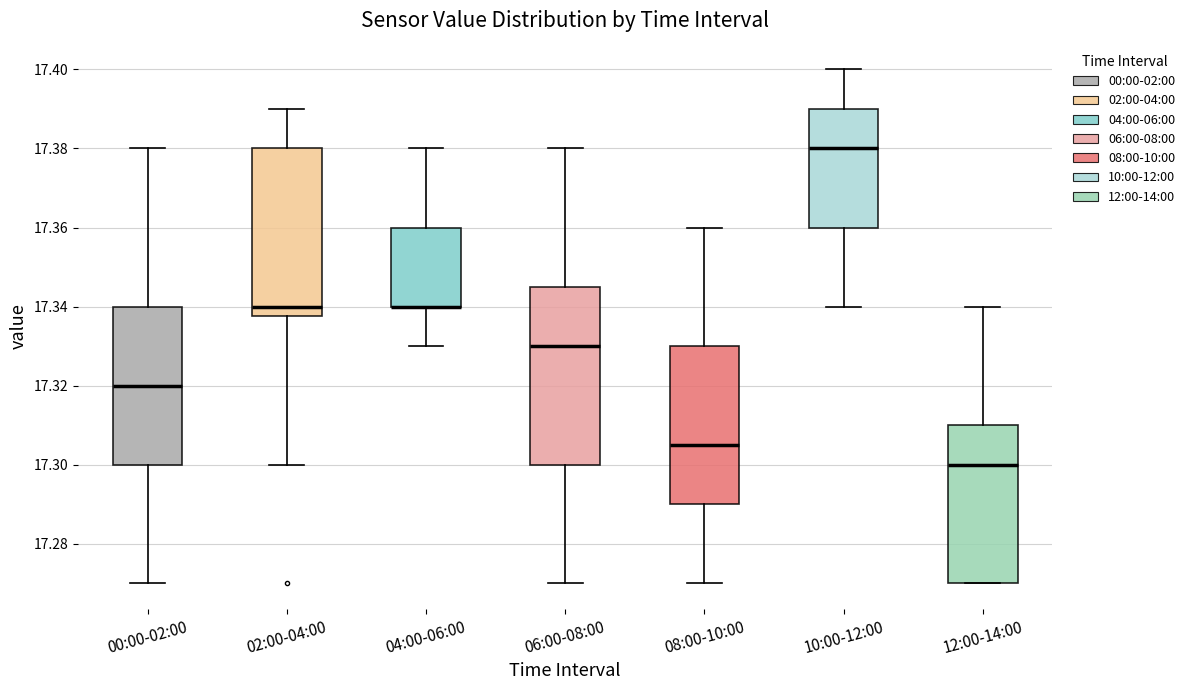

Comparing the boxes themselves (not the whiskers), which one is the tallest?

06:00-08:00